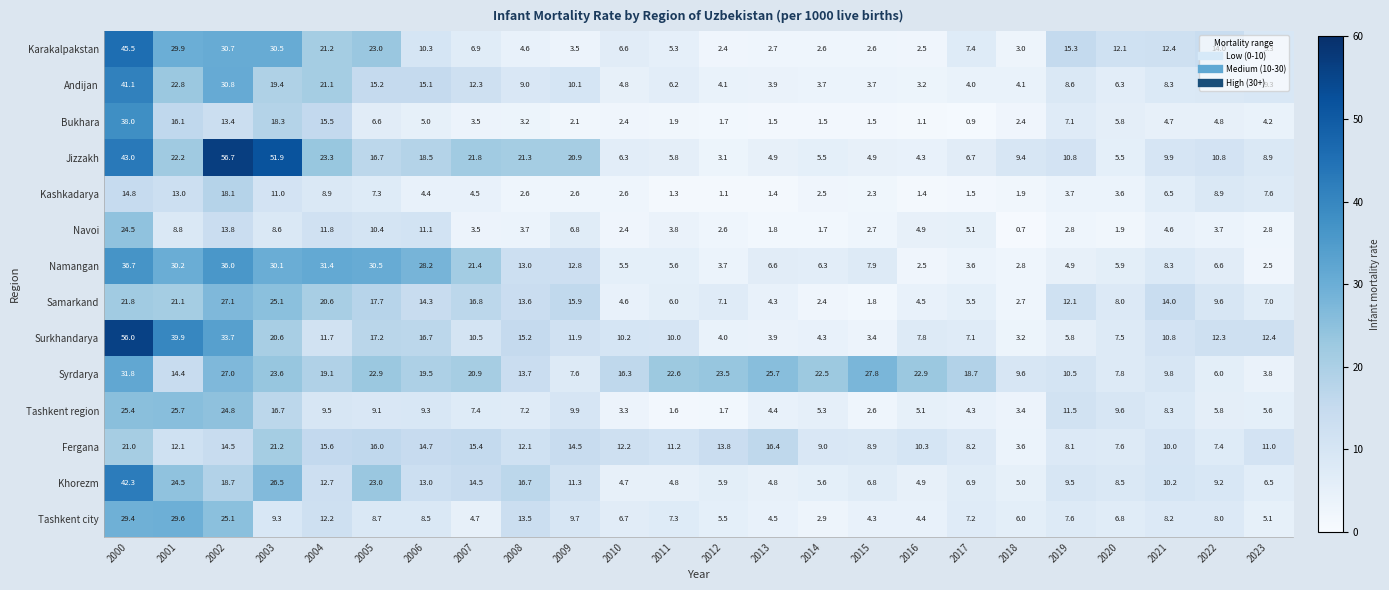

At 2001, list the series in order from smallest to largest.

Navoi, Fergana, Kashkadarya, Syrdarya, Bukhara, Samarkand, Jizzakh, Andijan, Khorezm, Tashkent region, Tashkent city, Karakalpakstan, Namangan, Surkhandarya